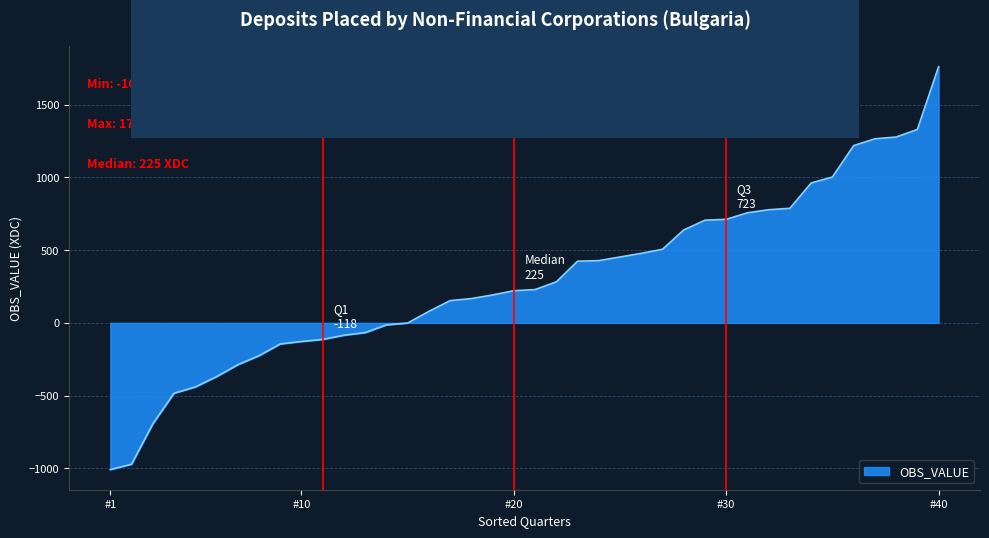

What is the maximum value shown in the chart?

1762